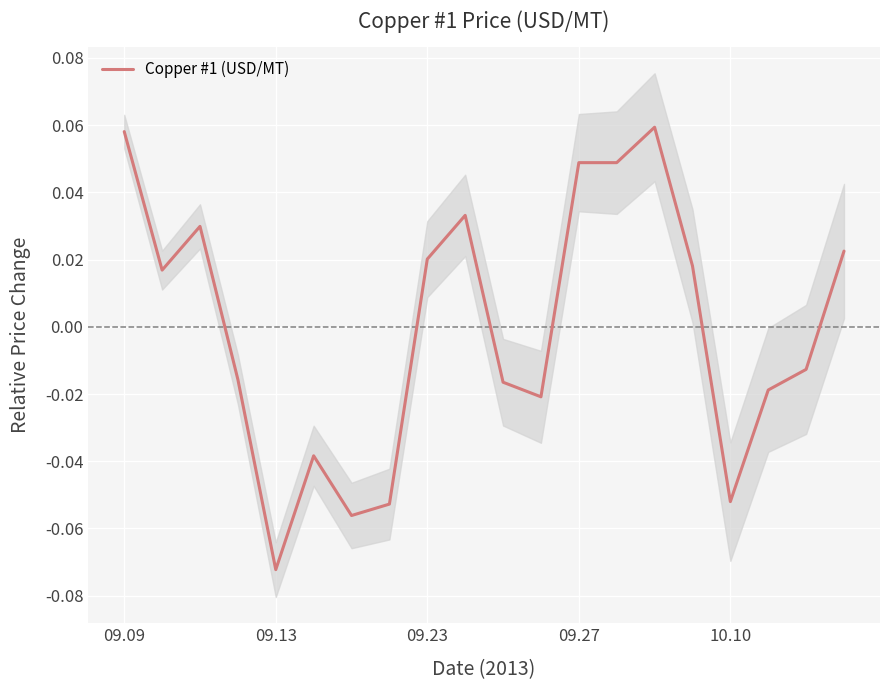

At which label does Copper #1 (USD/MT) reach its minimum?

09.13